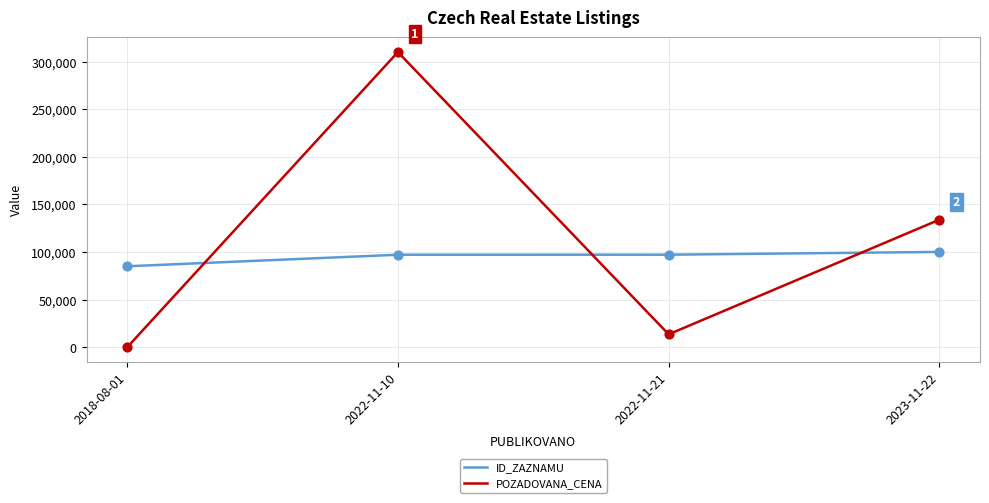

Which series has the largest total across all categories?

POZADOVANA_CENA